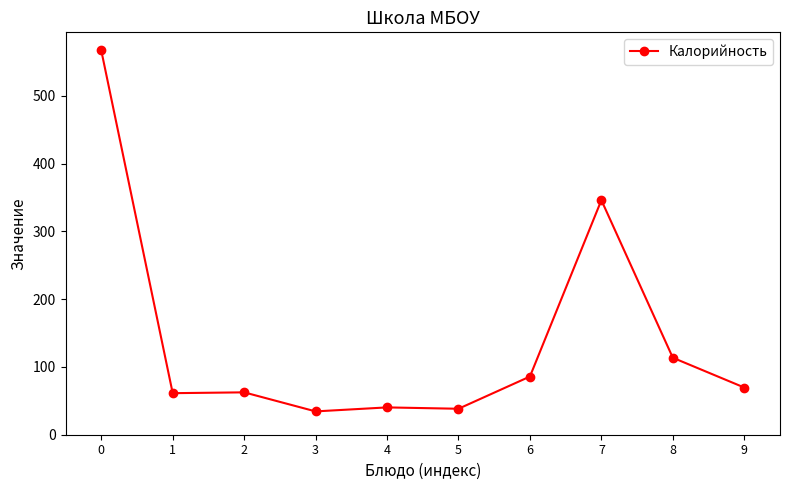

Approximately how many times larger is the value at 9 compared to 6?

0.8